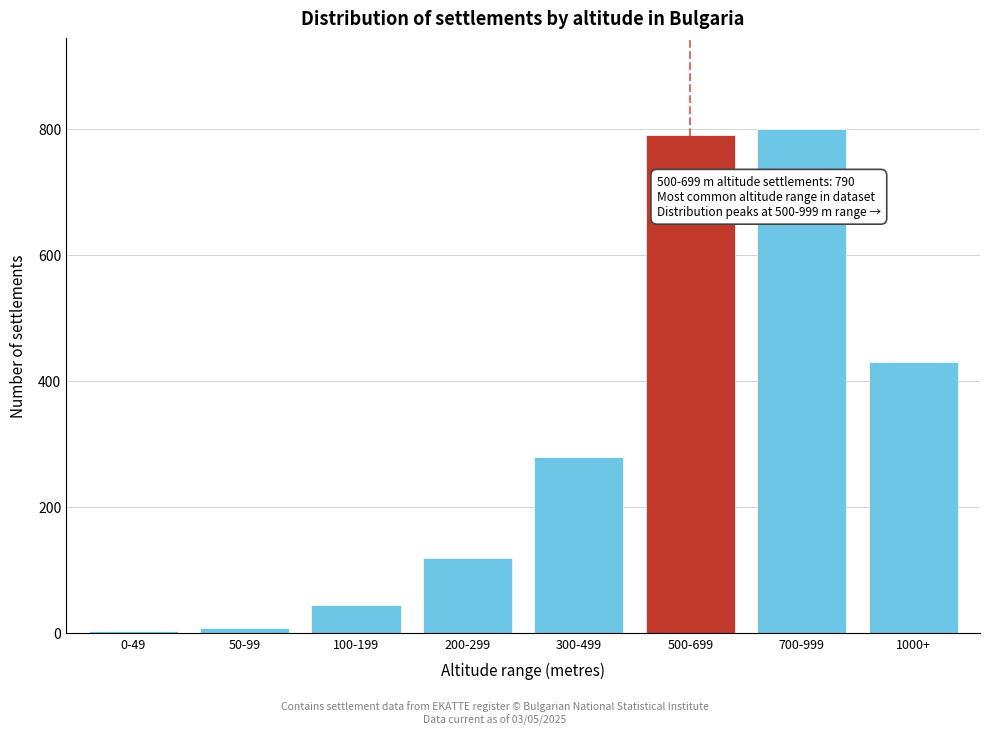

Reading left to right, list all the values displayed in this chart.

0-49=3	50-99=8	100-199=45	200-299=120	300-499=280	500-699=790	700-999=800	1000+=430